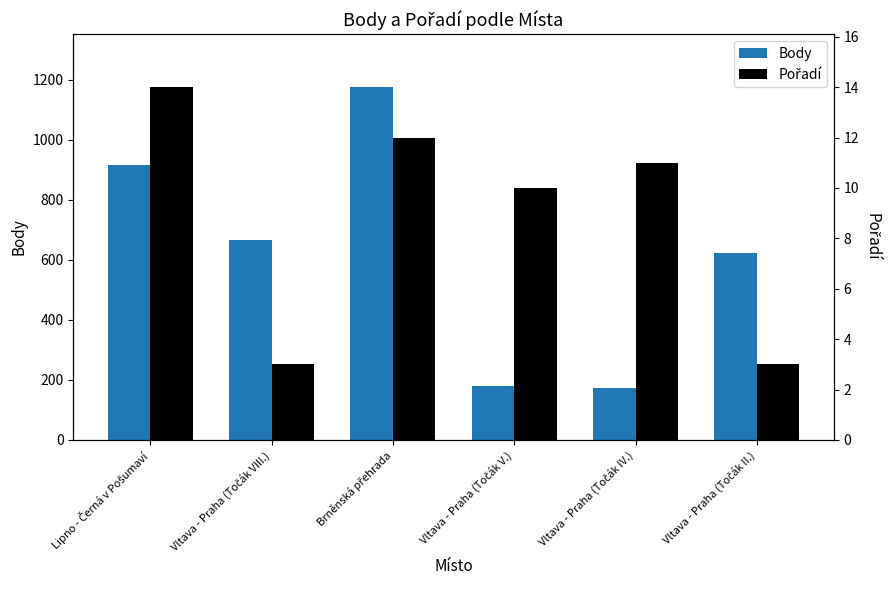

How many groups of bars are there?

6